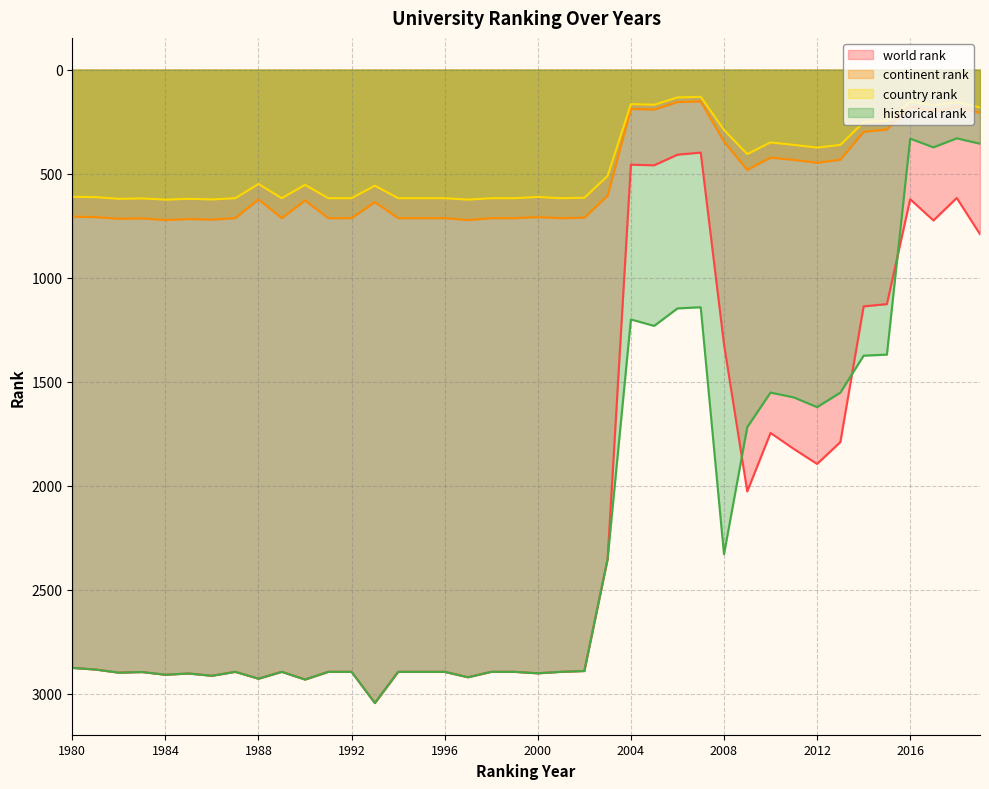

How many categories are shown in the chart?

40